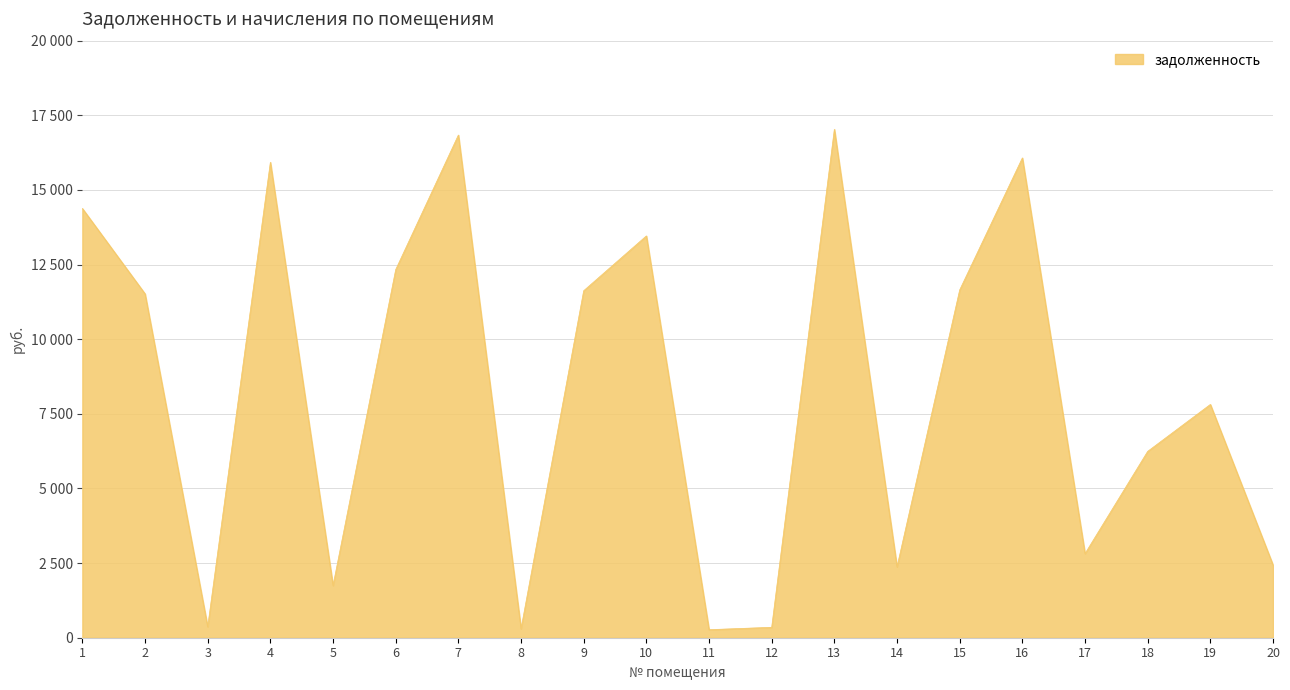

Does the chart display data point markers on the line(s)?

No